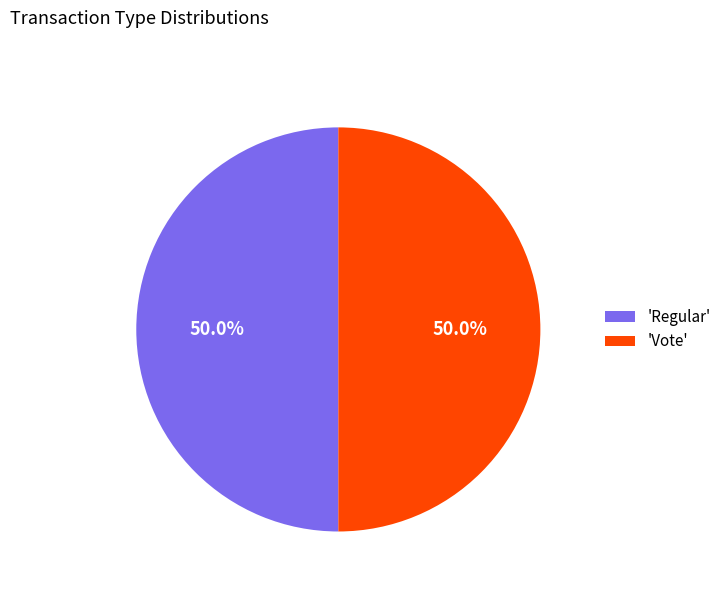

Approximately how many times larger is the value at 'Regular' compared to 'Vote'?

1.0